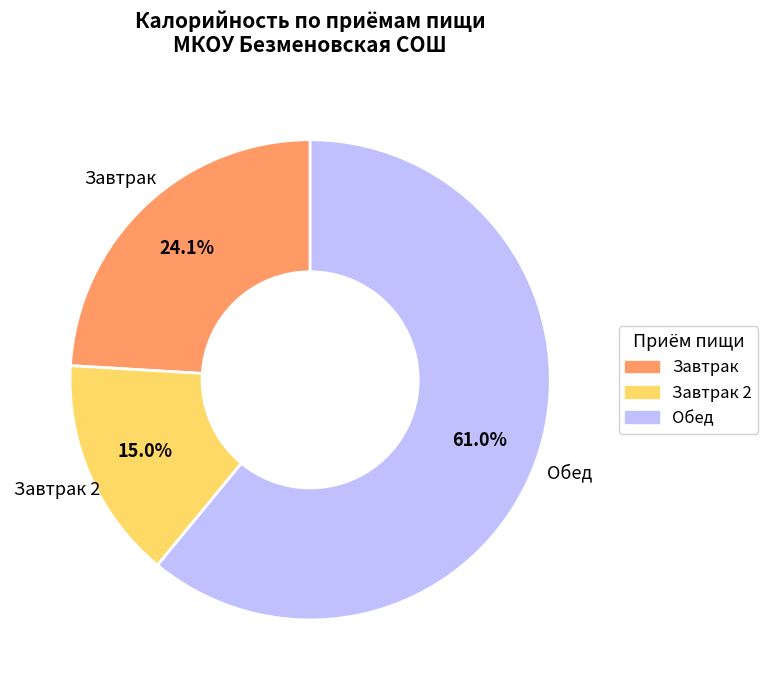

Is there any slice that represents more than half of the pie?

Yes